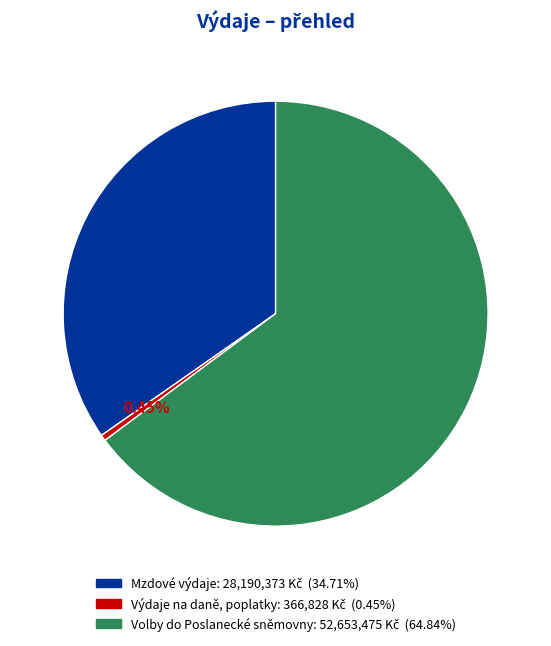

What is the total percentage of Výdaje na daně, poplatky and Mzdové výdaje?

35.2%